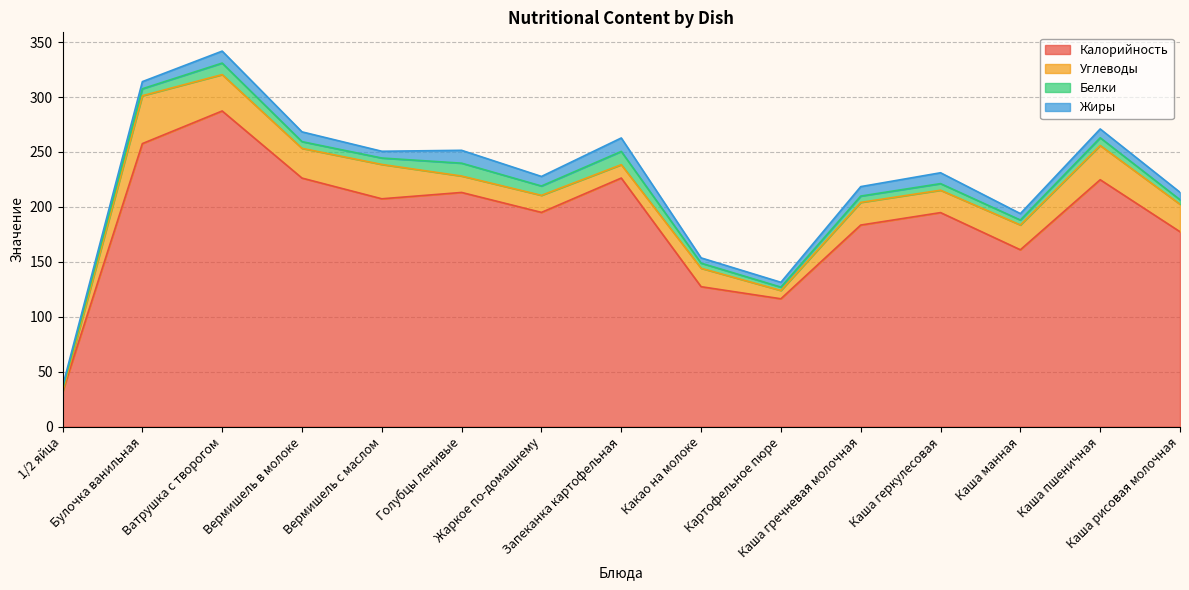

At which category is the sum across all series the highest?

Ватрушка с творогом